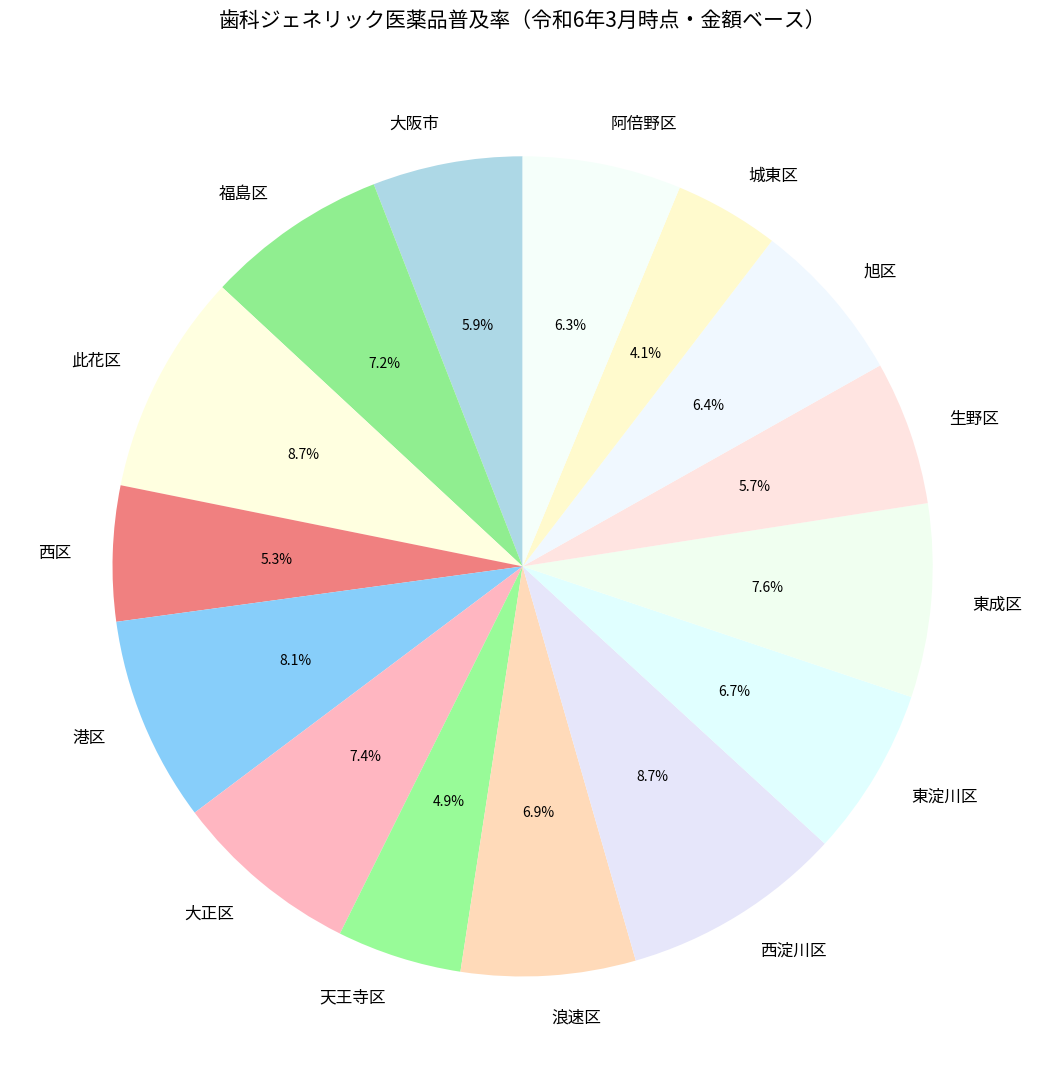

Which has a higher value, 大正区 or 城東区?

大正区